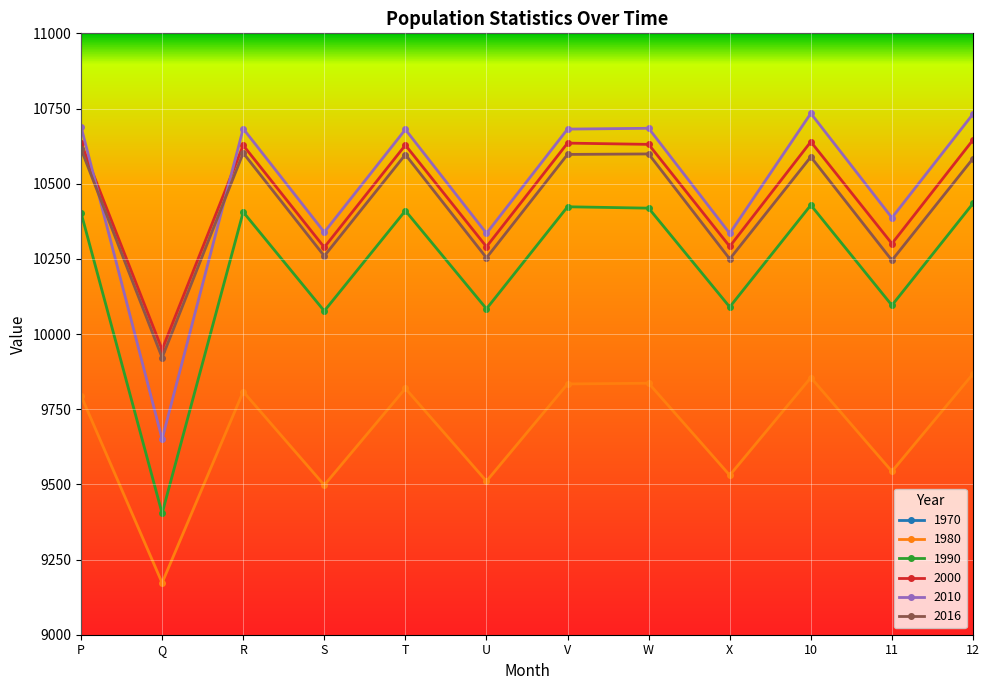

How many values in the 2000 series are below 10628?

6